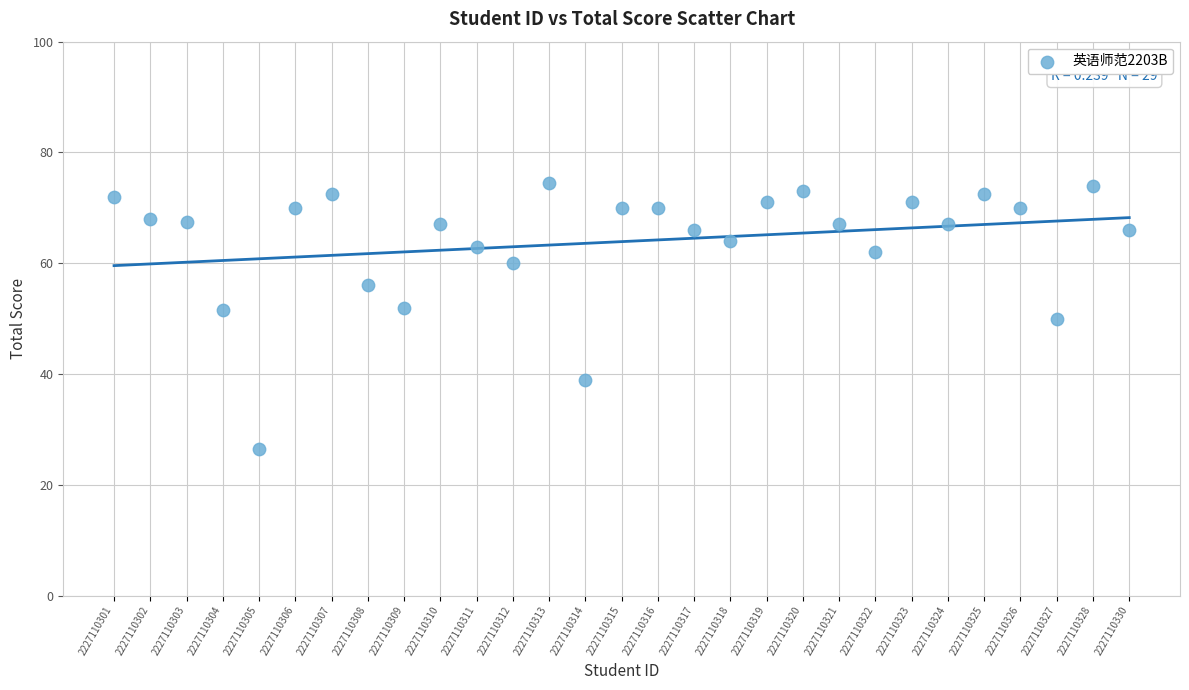

What is the range of Y values (max minus min)?

48.0